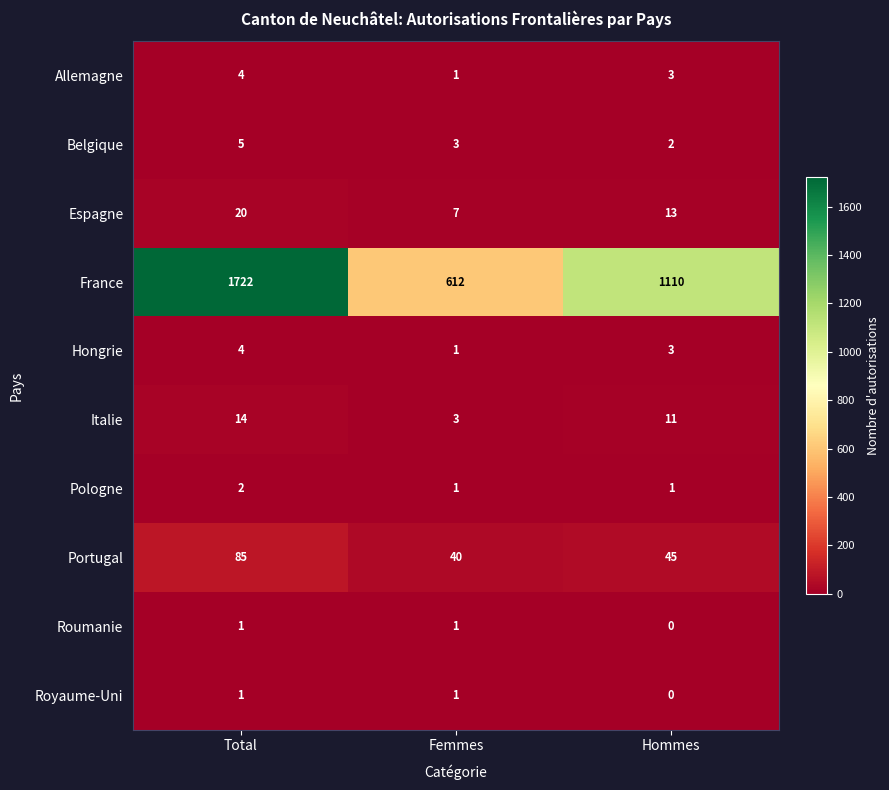

True or false: Belgique has a value of 5 at Total.

True